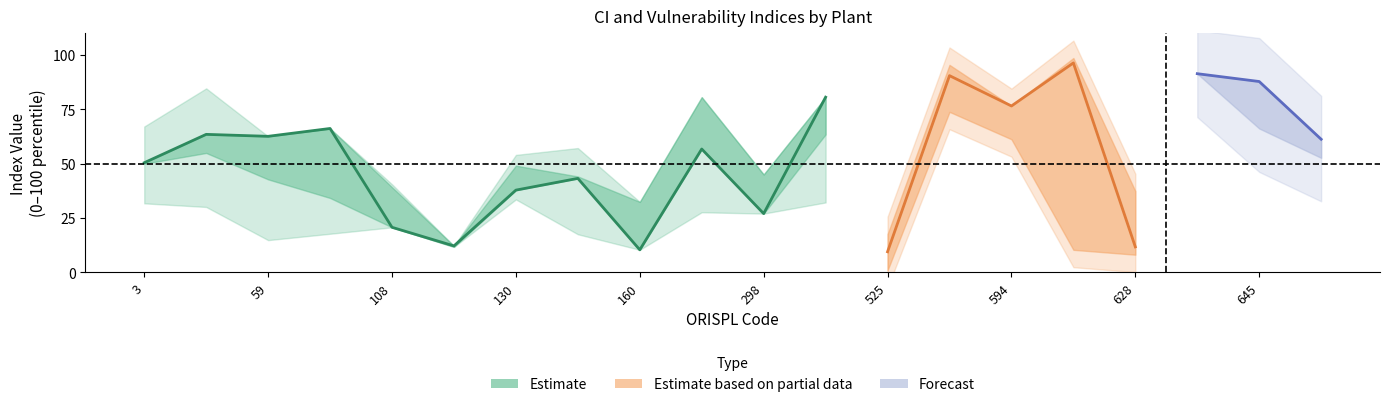

Reading left to right, transcribe all the data shown in this chart.

PROX_5K_CI: 50.5	63.5	62.6	66.2	20.7	12.2	37.8	43.2	10.4	56.8	27.0	80.6	9.5	90.5	76.6	96.4	11.7	91.4	87.8	61.3
PROX_MAX_CI: 50.0	55.0	42.8	34.2	39.2	11.7	49.1	44.1	32.4	80.6	45.0	63.5	9.5	77.5	72.5	85.6	25.2	95.5	66.2	52.7
PROX_INT_CI: 67.1	84.7	44.1	25.7	40.5	9.5	54.0	57.2	11.3	53.1	30.2	54.5	13.1	96.8	55.9	99.1	45.0	57.7	93.7	85.6
DOWNWIND_CI: 55.4	91.4	14.9	13.1	13.5	21.6	74.8	38.3	19.4	51.8	90.5	28.4	17.6	95.5	74.3	98.7	37.4	57.2	84.2	42.3
PROX_5K_VUL: 89.2	82.0	35.1	47.8	94.6	80.6	95.5	43.7	95.0	65.3	84.7	86.0	0.5	45.5	81.1	23.9	5.0	40.1	41.9	29.7
PROX_MAX_VUL: 82.9	79.7	41.0	53.6	93.7	72.1	94.6	34.2	89.6	64.4	74.8	59.0	0.9	73.9	61.3	10.4	8.1	67.1	25.2	45.0